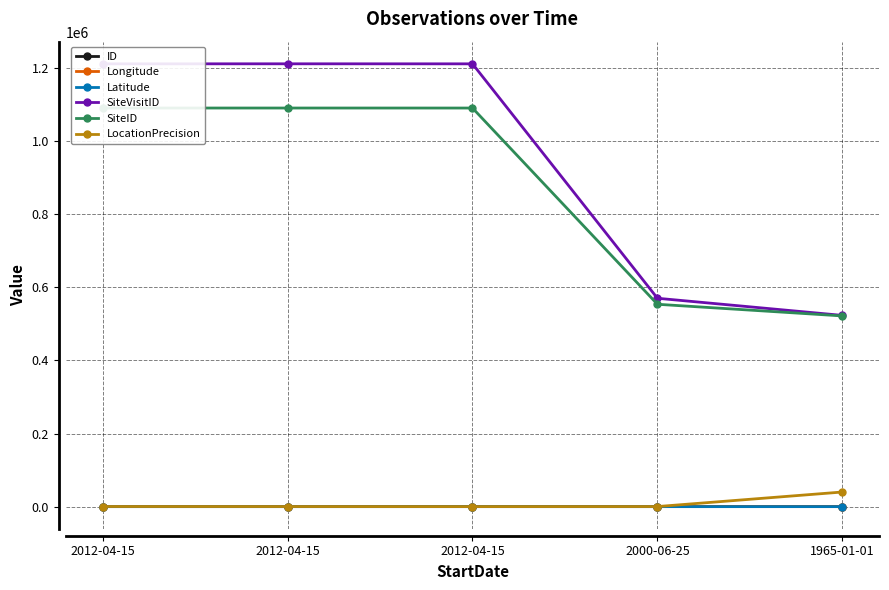

What are all the series names shown in the legend?

ID, Longitude, Latitude, SiteVisitID, SiteID, LocationPrecision